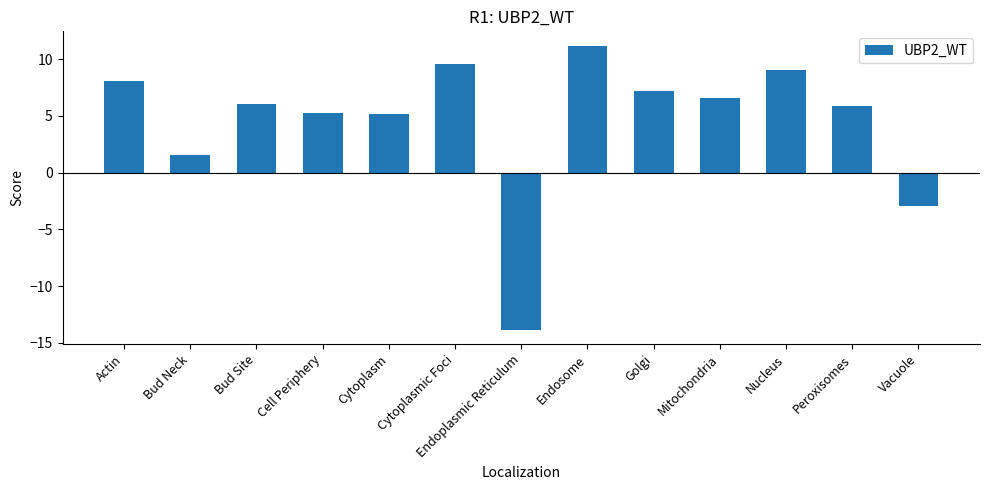

What value does the data have at Actin?

8.1